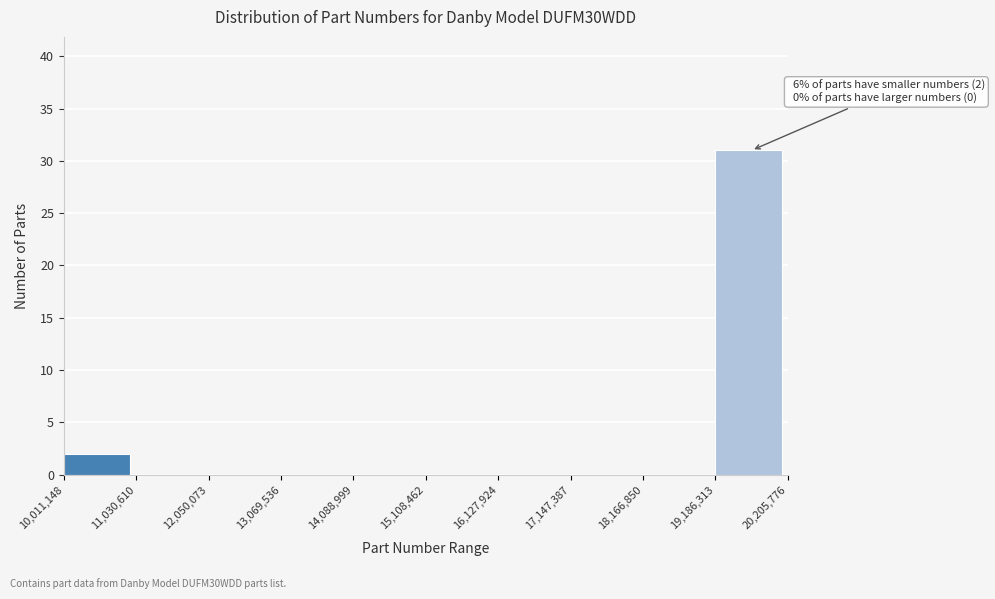

Which range on the x-axis has the tallest bar?

19,186,313 to 20,205,776